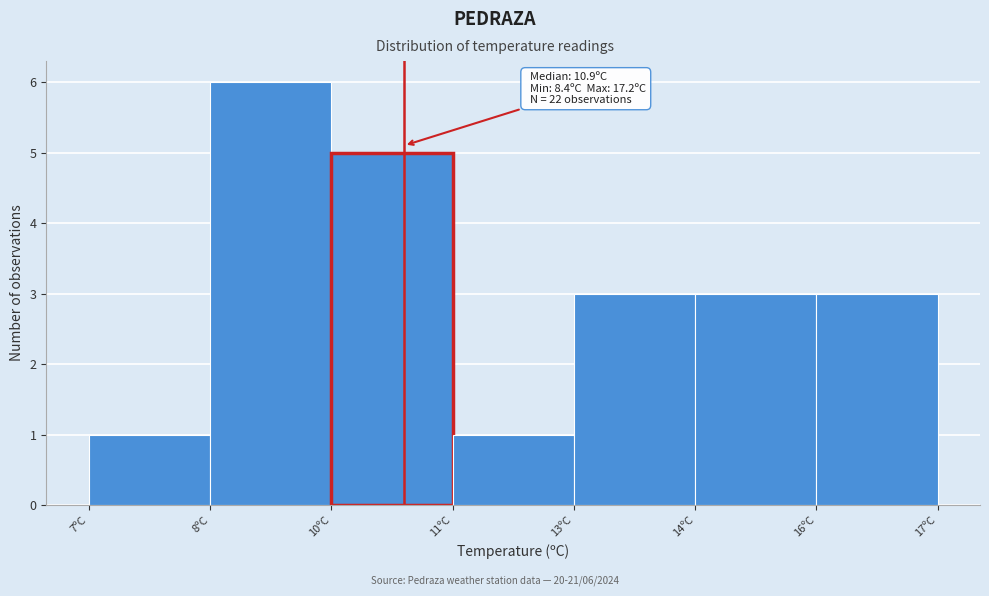

Reading left to right, what are all the values shown in this chart?

7ºC=1	8ºC=6	10ºC=5	11ºC=1	13ºC=3	14ºC=3	16ºC=3